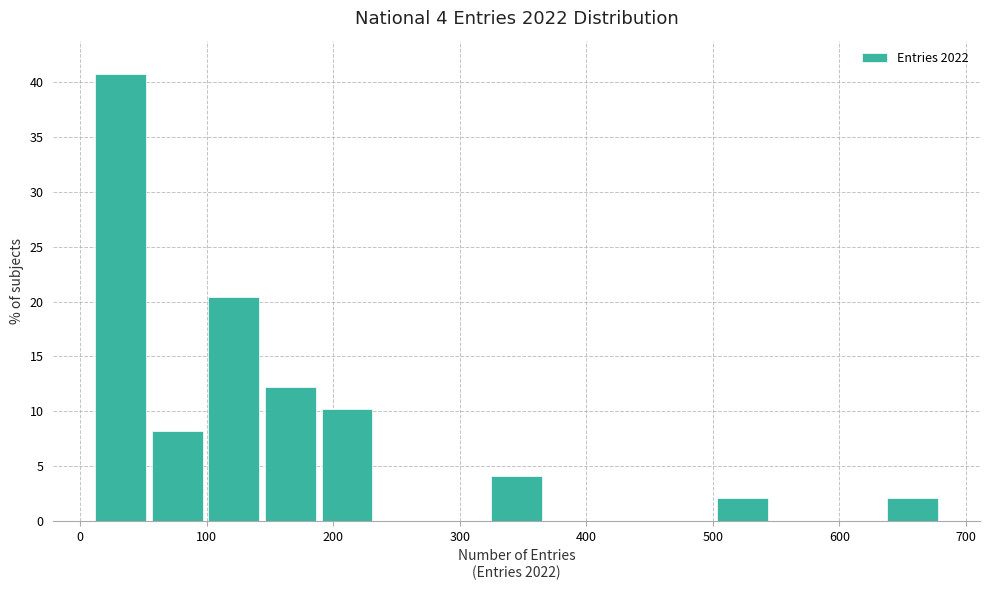

Over which range of the x-axis is the bar tallest?

10 to 50